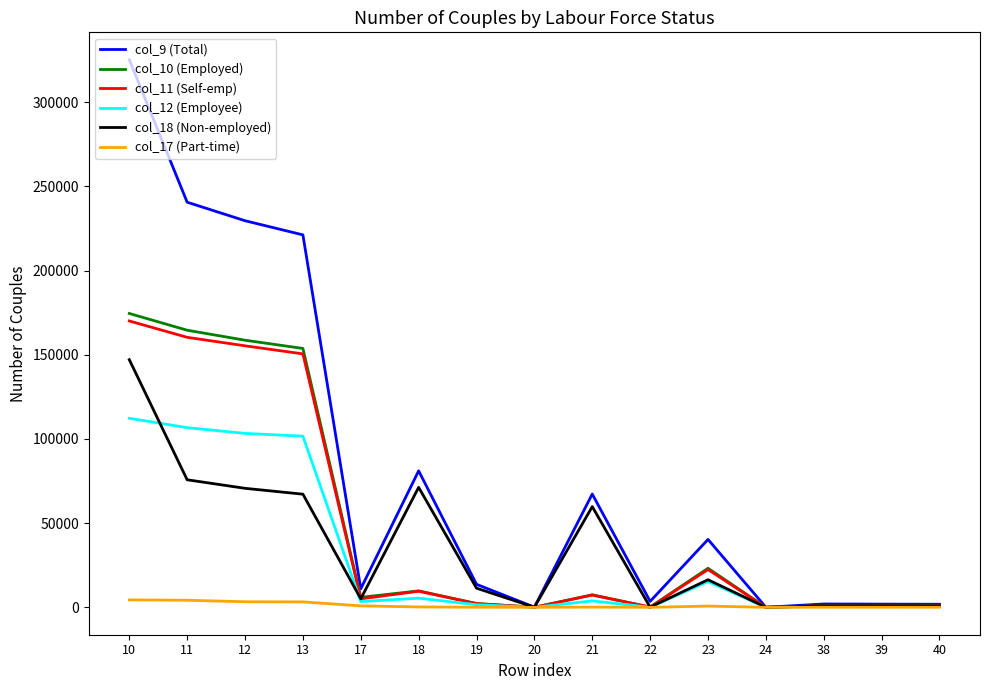

Which series has the largest total across all categories?

col_9 (Total)